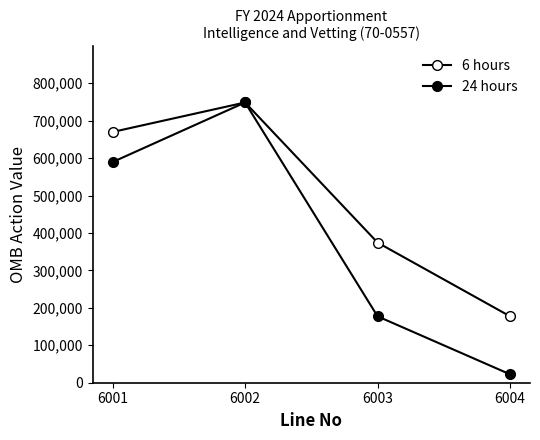

Where does the 24 hours series first go above 589483?

6002